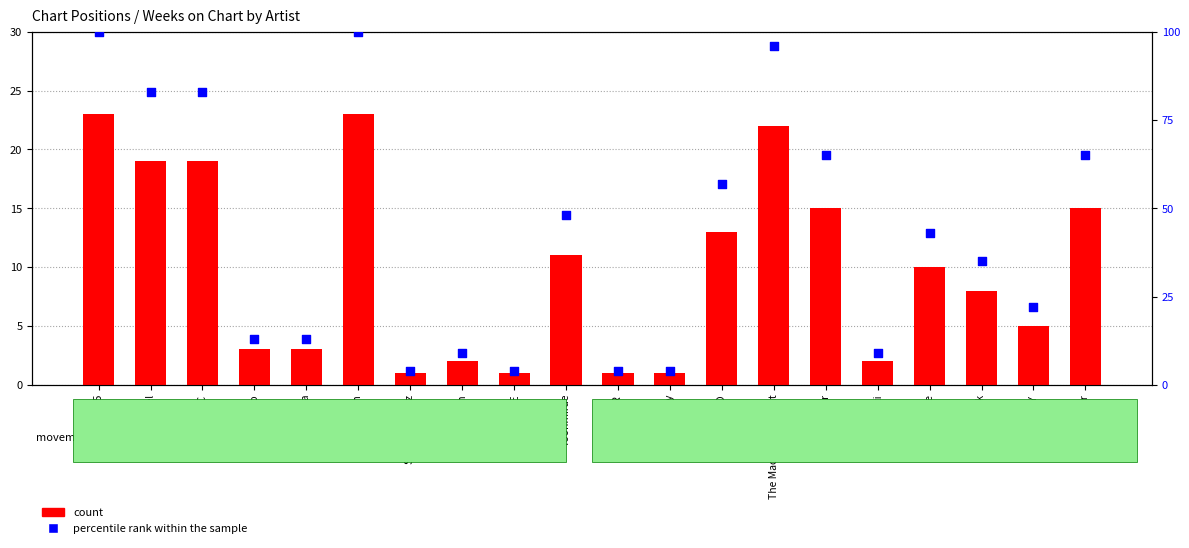

At how many categories does at least one series exceed 45?

9